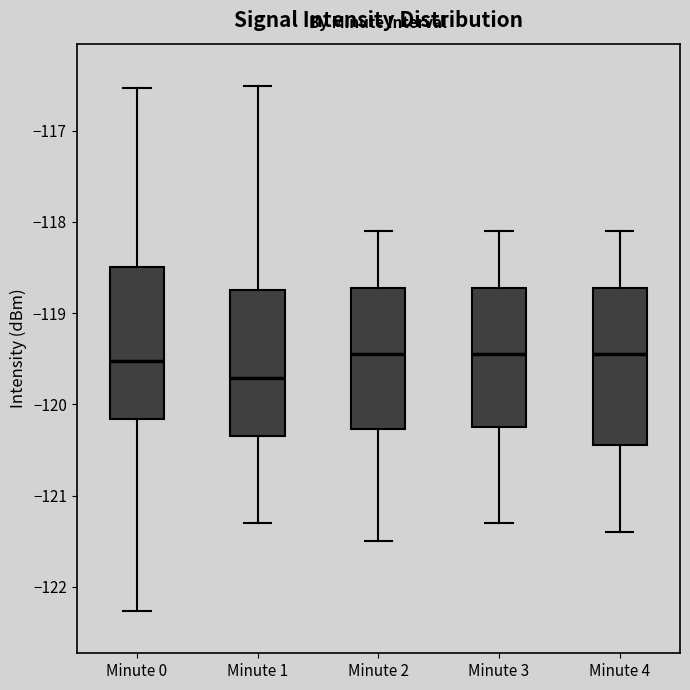

Which box has the lowest median line?

Minute 1